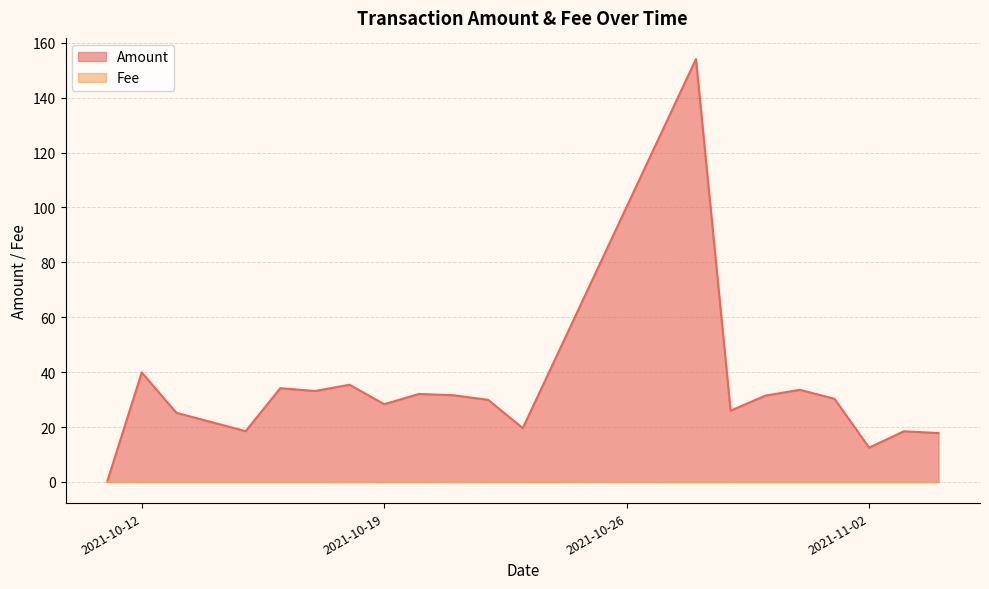

True or false: Fee has more than 1 interior local peaks.

True